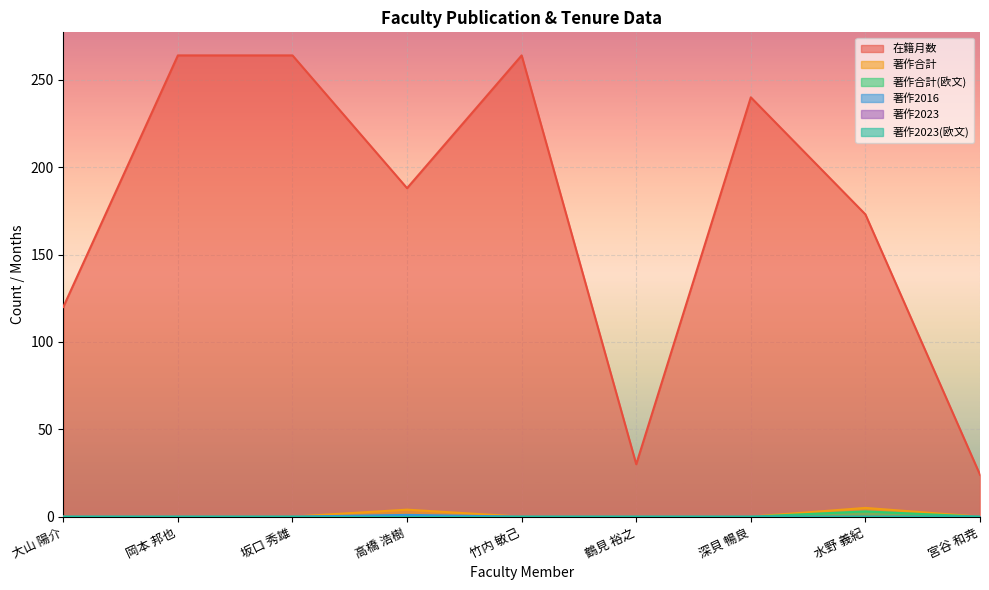

Which series has the widest spread of values?

在籍月数